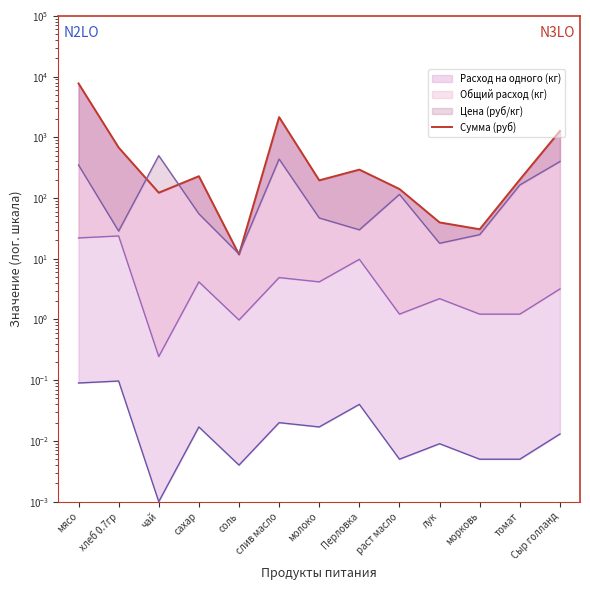

Reading left to right, list all the values displayed in this chart.

мясо=7717.5	хлеб 0.7гр=679.0	чай=122.5	сахар=229.1	соль=11.8	слив масло=2150.6	молоко=195.8	Перловка=294.0	раст масло=140.9	лук=39.7	морковь=30.6	томат=201.3	Сыр голланд=1274.0